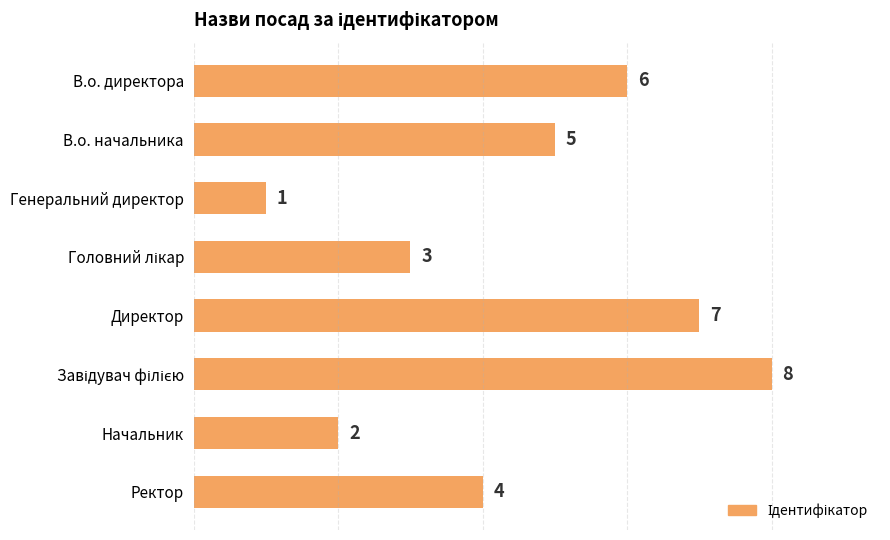

True or false: the data shows 2 at Генеральний директор.

False